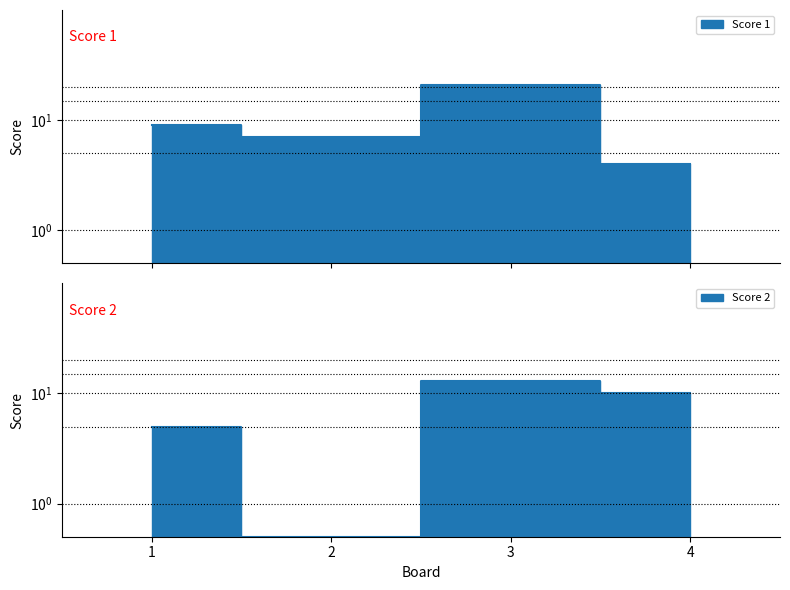

At which label does Score 1 reach its minimum?

4